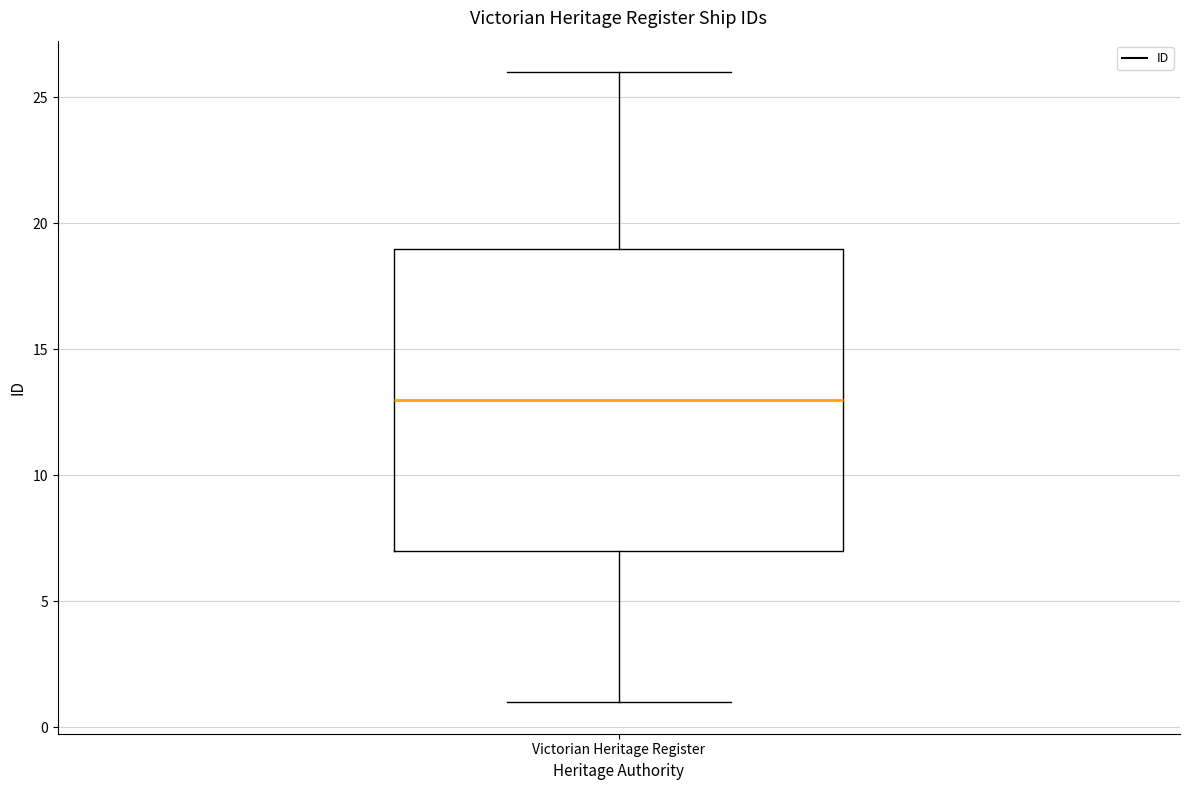

Transcribe this box plot: give where the median line is, the range the box spans, and where the two whiskers end, as read against the y-axis. The values are not printed on the chart, so give them approximately, as read against the axis.

median 13, box 7 to 19, whiskers 1 to 26